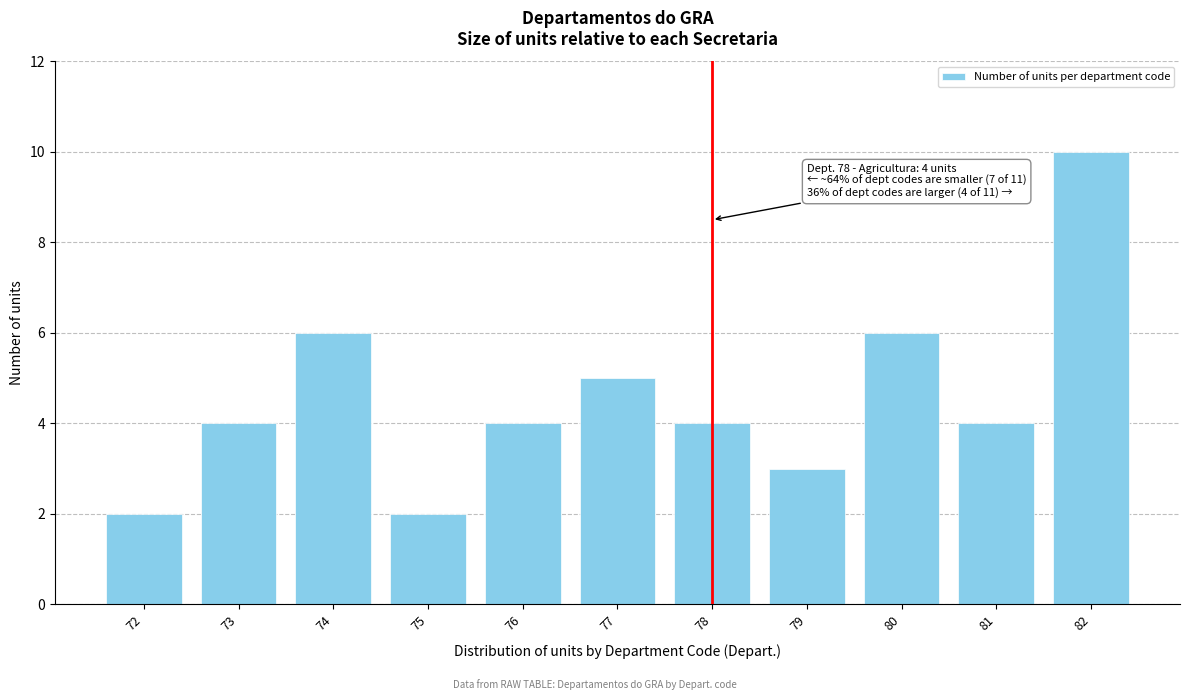

Reading left to right, transcribe all the data shown in this chart.

2	4	6	2	4	5	4	3	6	4	10